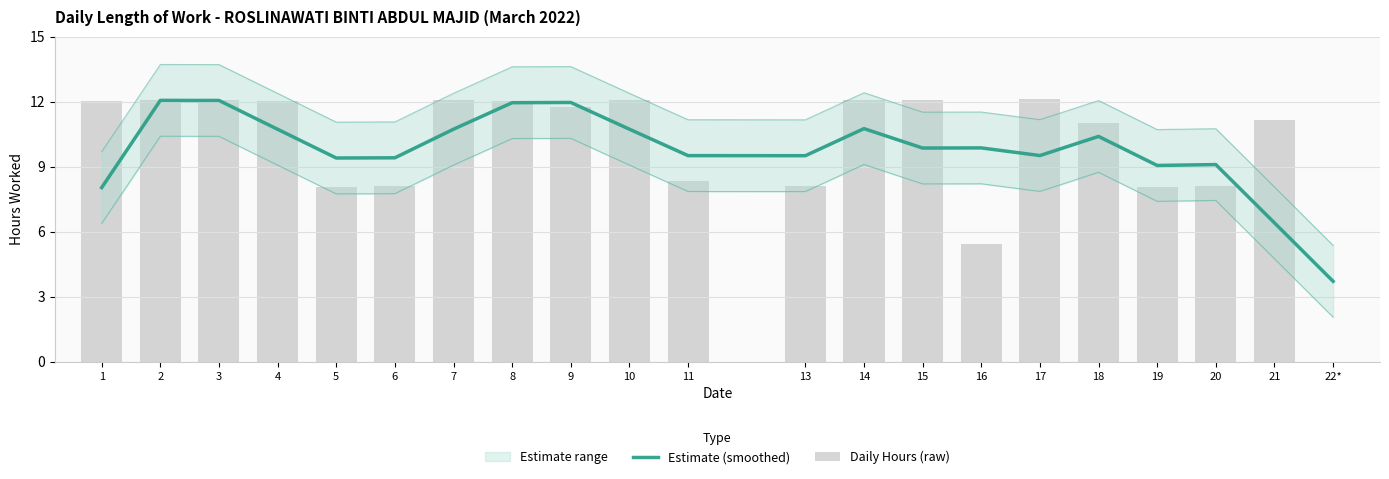

What is the difference between the maximum and minimum values in the Estimate (smoothed) series?

8.3